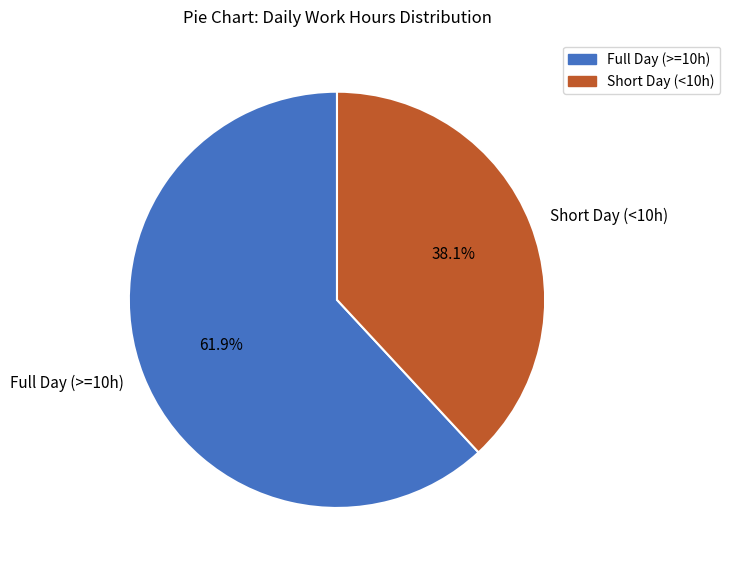

Is there any slice that represents more than half of the pie?

Yes